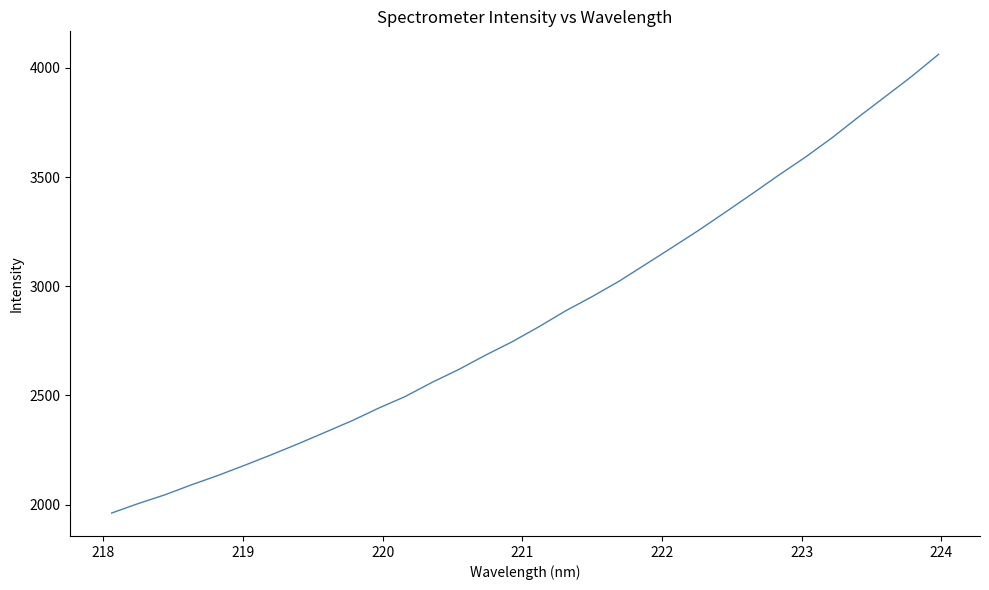

What is the greatest value displayed?

4062.6